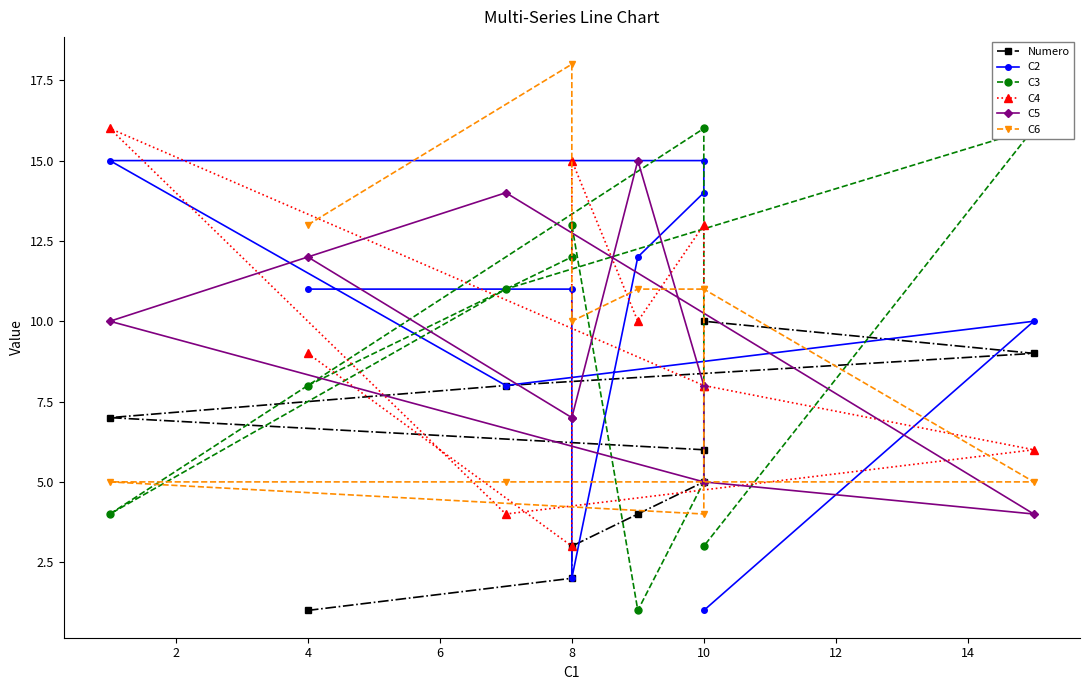

True or false: C2 has more than 0 points higher than both neighbors.

True